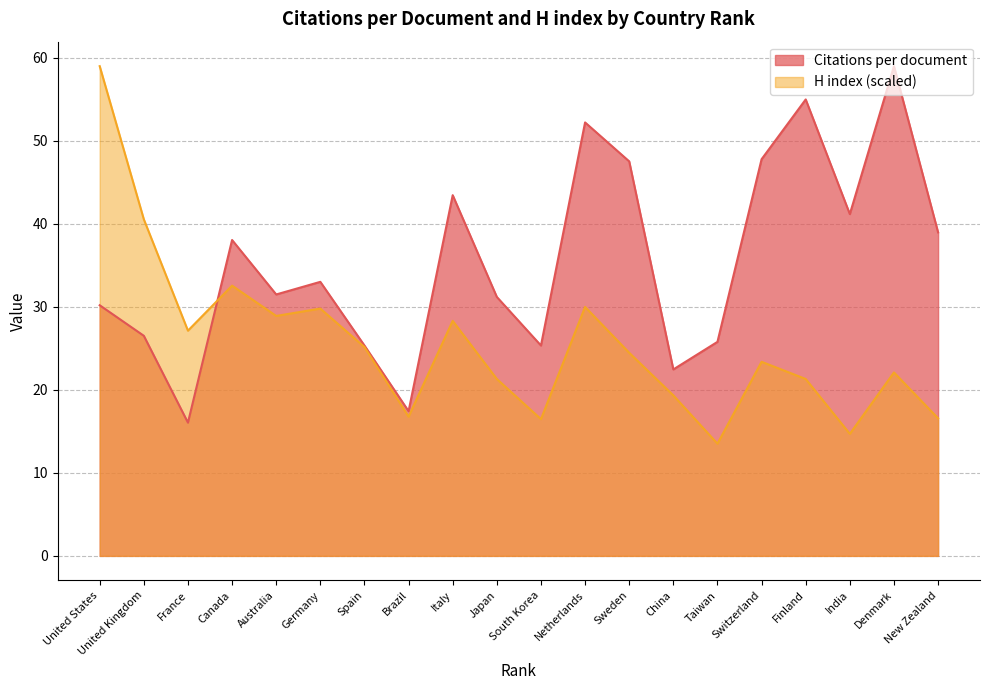

What is the total value across all series at Brazil?

34.2